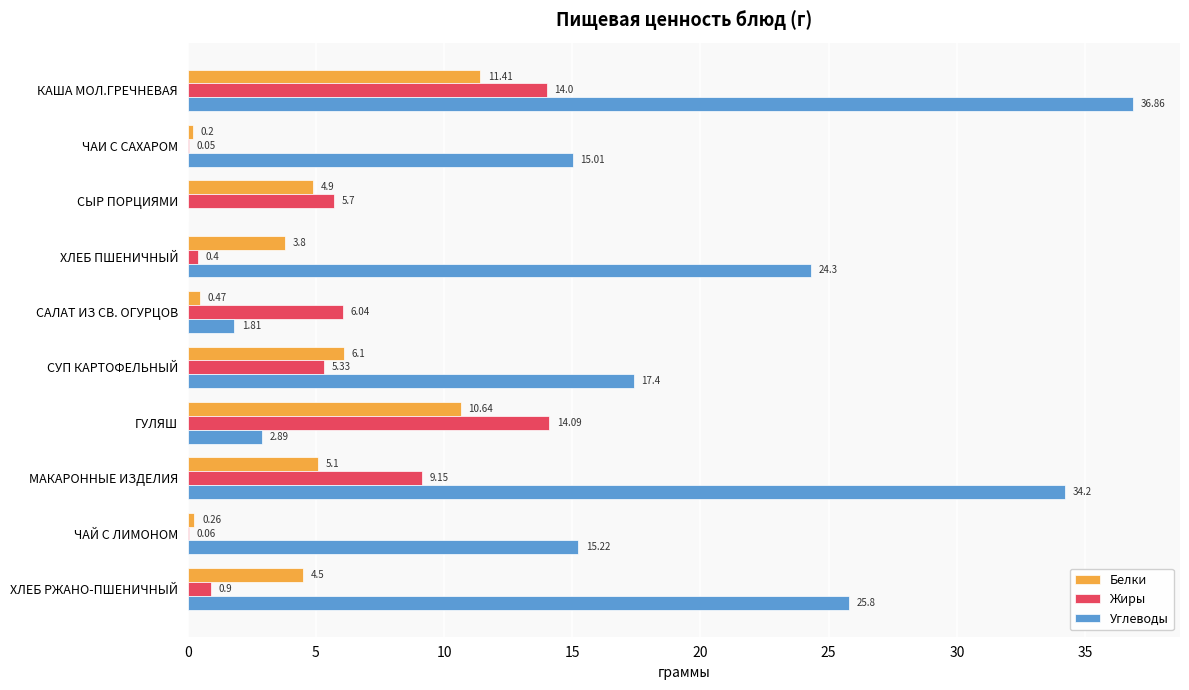

Between ГУЛЯШ and ЧАЙ С ЛИМОНОМ, which series saw the biggest shift?

Жиры